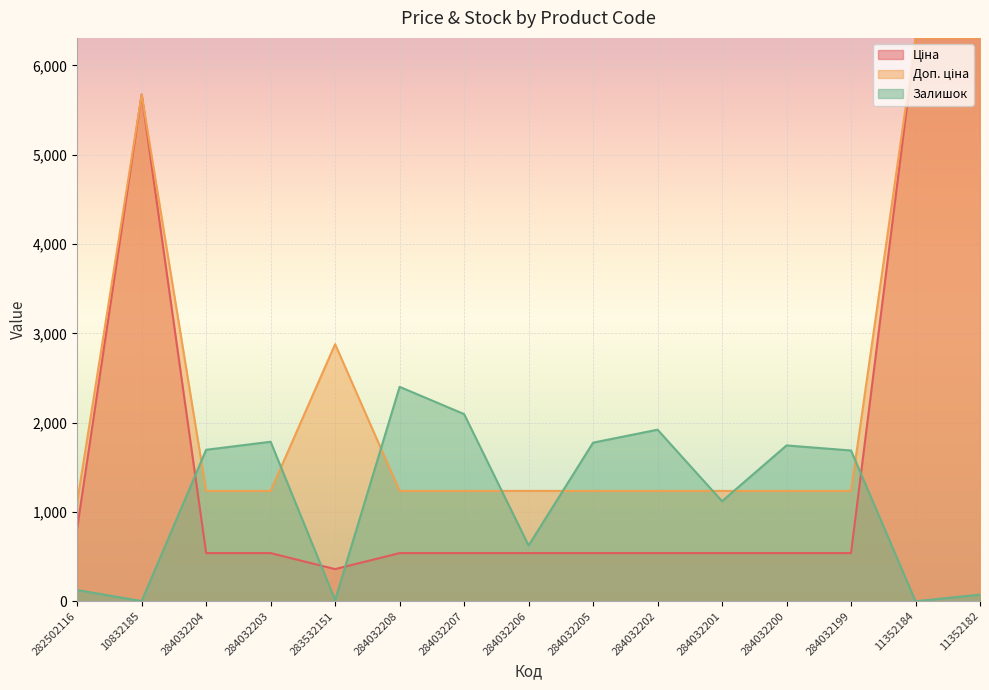

What is the sum of the Залишок values at 284032207 and 284032201?

3216.0